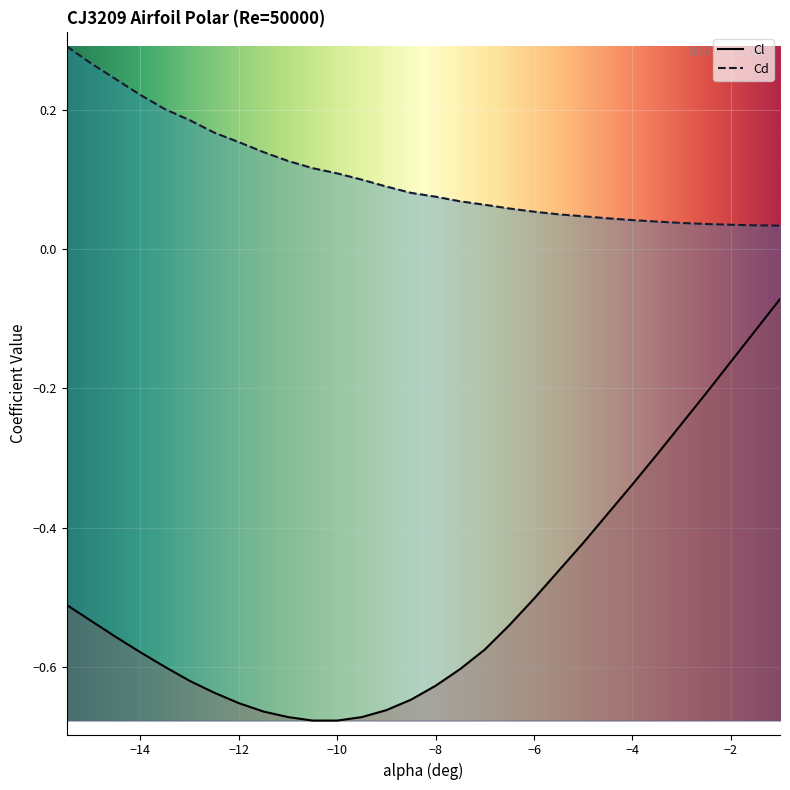

True or false: Cd has a value of 0.1 at -8.5.

False